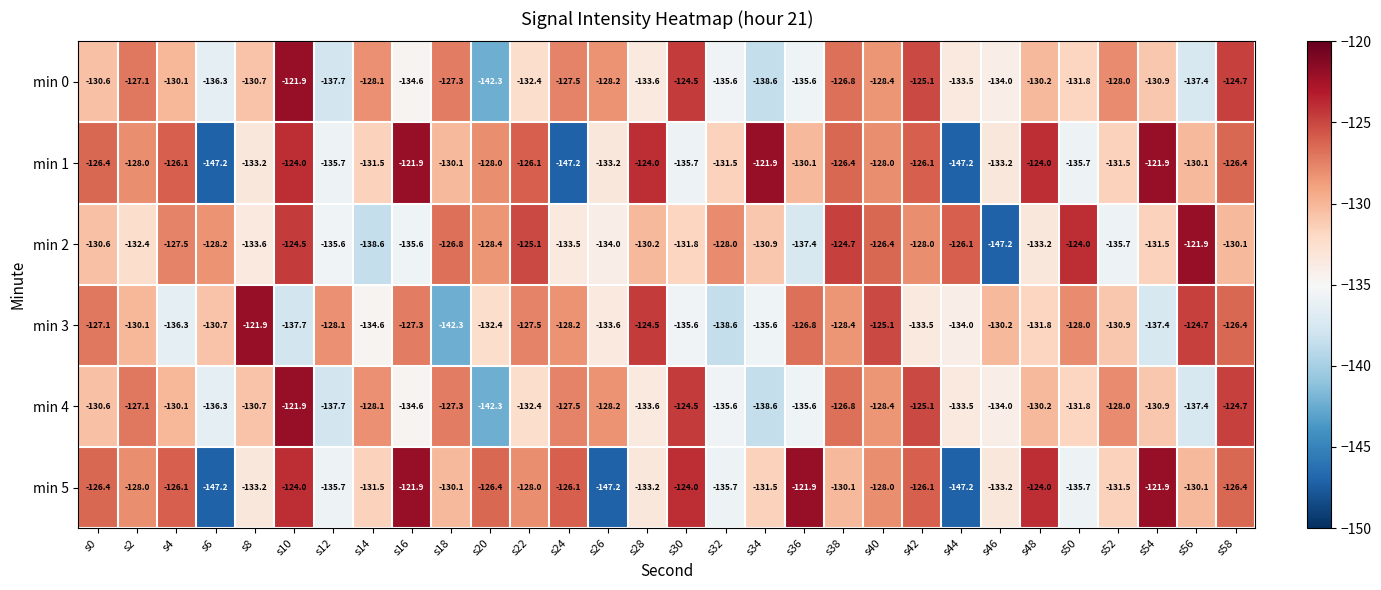

What is the sum of all min 1 values?

-3912.3